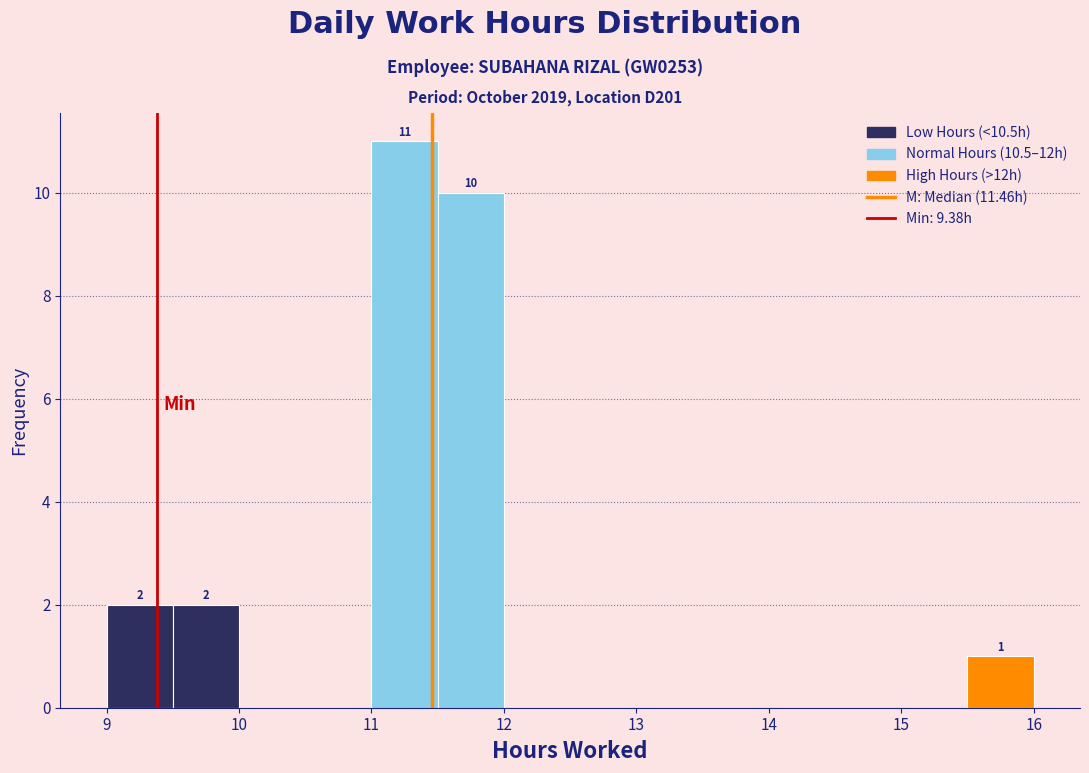

Which range on the x-axis has the tallest bar?

11.0 to 11.5